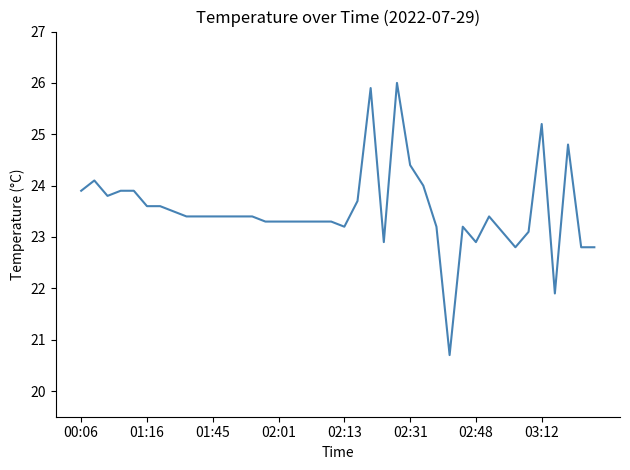

Reading left to right, transcribe all the data shown in this chart.

23.9	24.1	23.8	23.9	23.9	23.6	23.6	23.5	23.4	23.4	23.4	23.4	23.4	23.4	23.3	23.3	23.3	23.3	23.3	23.3	23.2	23.7	25.9	22.9	26.0	24.4	24.0	23.2	20.7	23.2	22.9	23.4	23.1	22.8	23.1	25.2	21.9	24.8	22.8	22.8